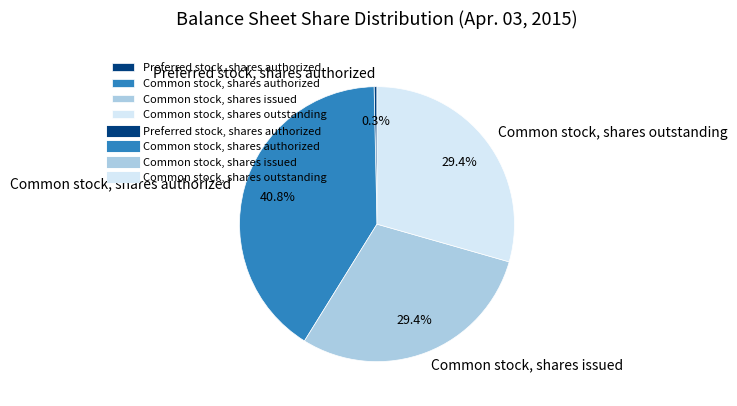

What is the ratio of the value at Common stock, shares outstanding to the value at Common stock, shares authorized?

0.7